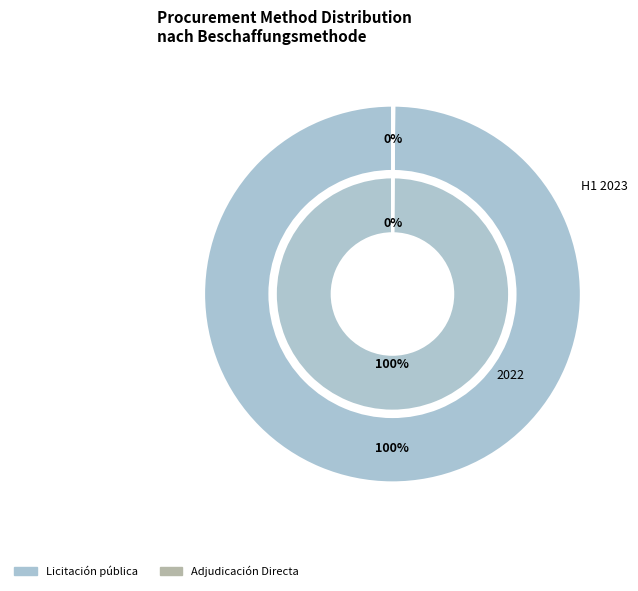

To the nearest percent, what is the average slice percentage?

50%